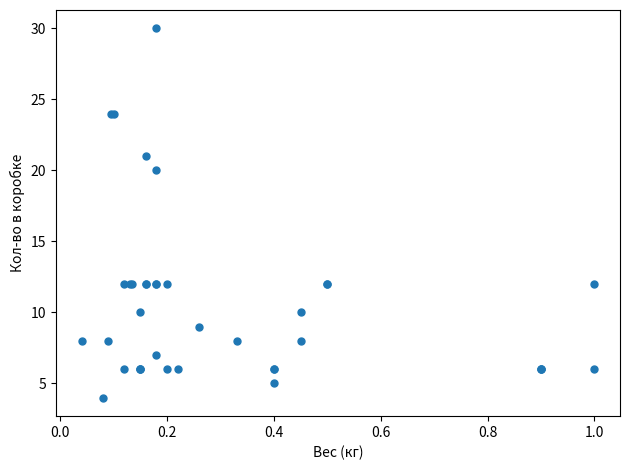

What Y value in the scatter plot is closest to 17?

20